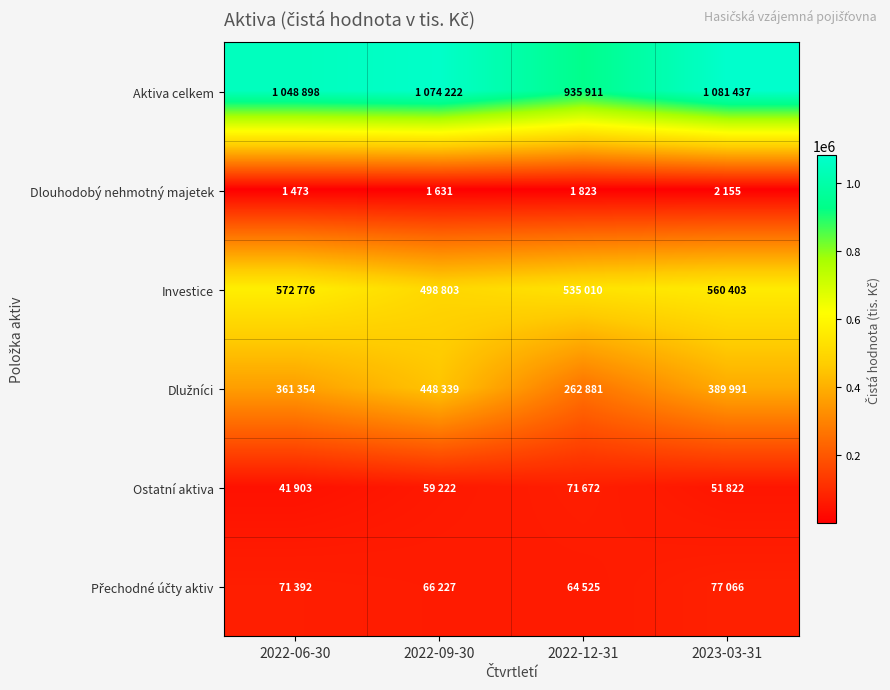

Which label corresponds to the smallest value in the chart?

2022-06-30